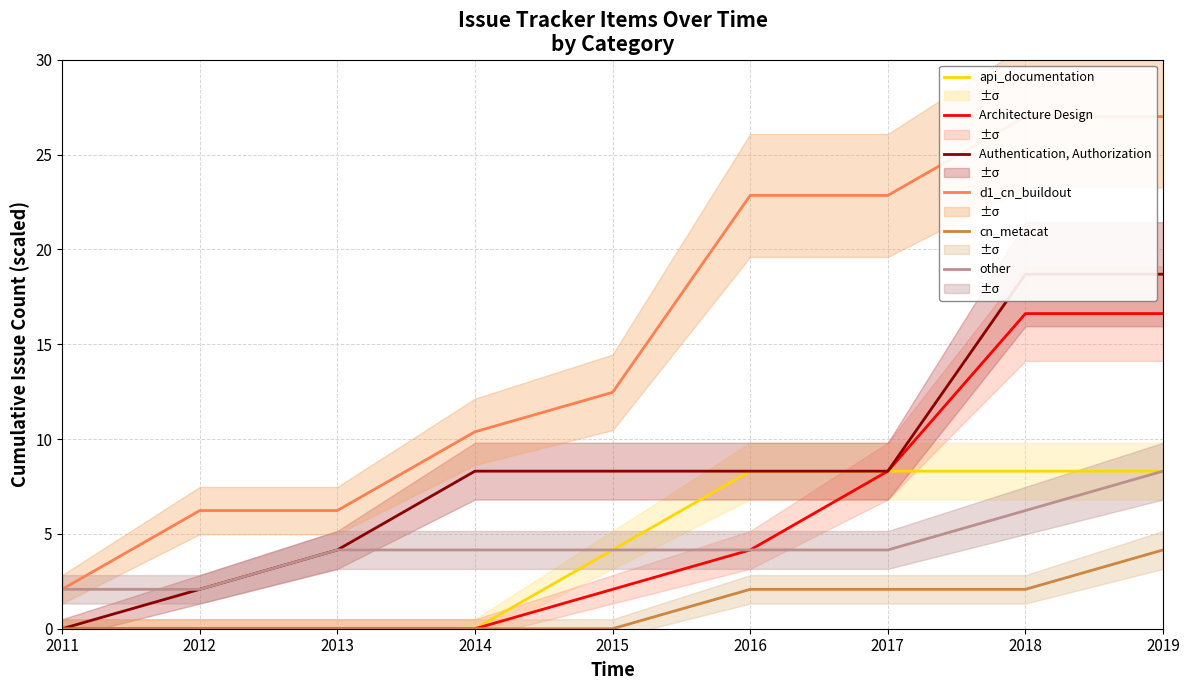

What is the total value across all series at 2011?

4.2